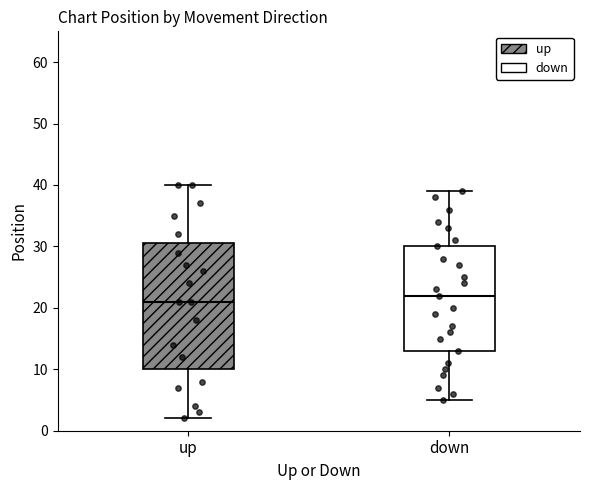

Comparing the boxes themselves (not the whiskers), which one is the tallest?

up